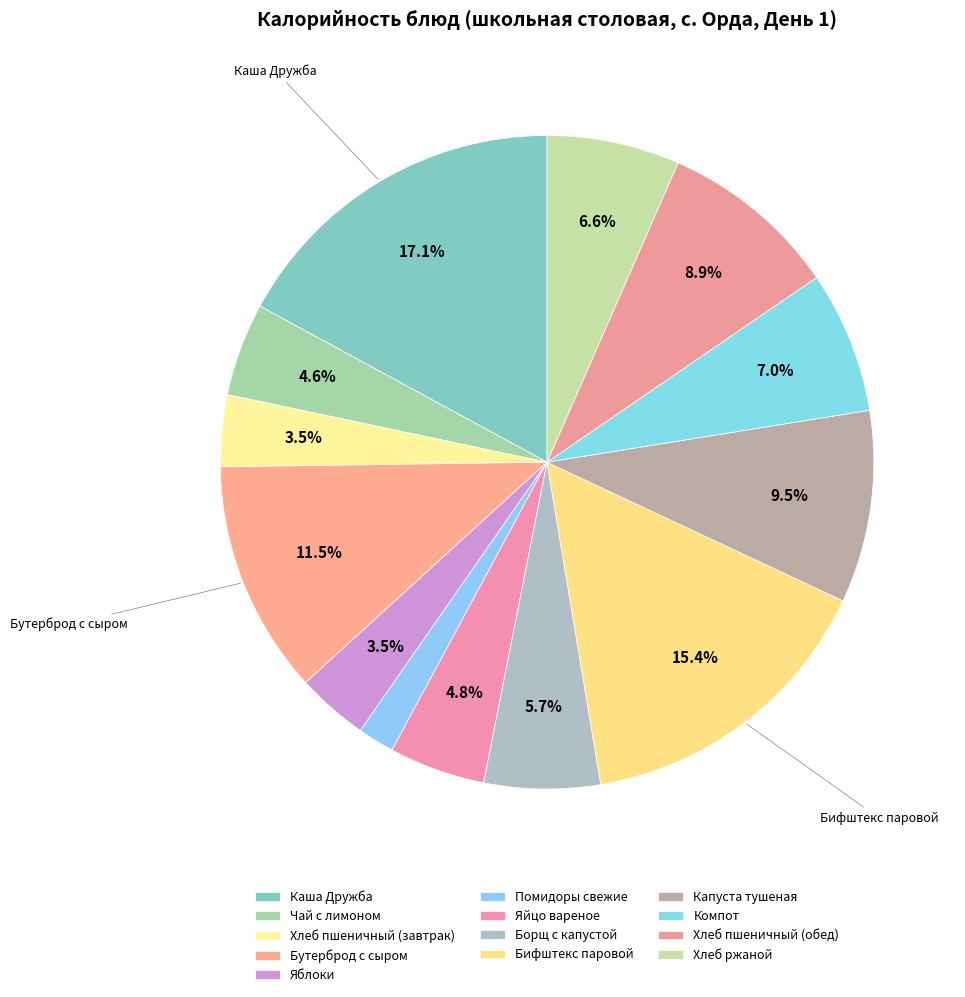

Does any single category account for the majority?

No